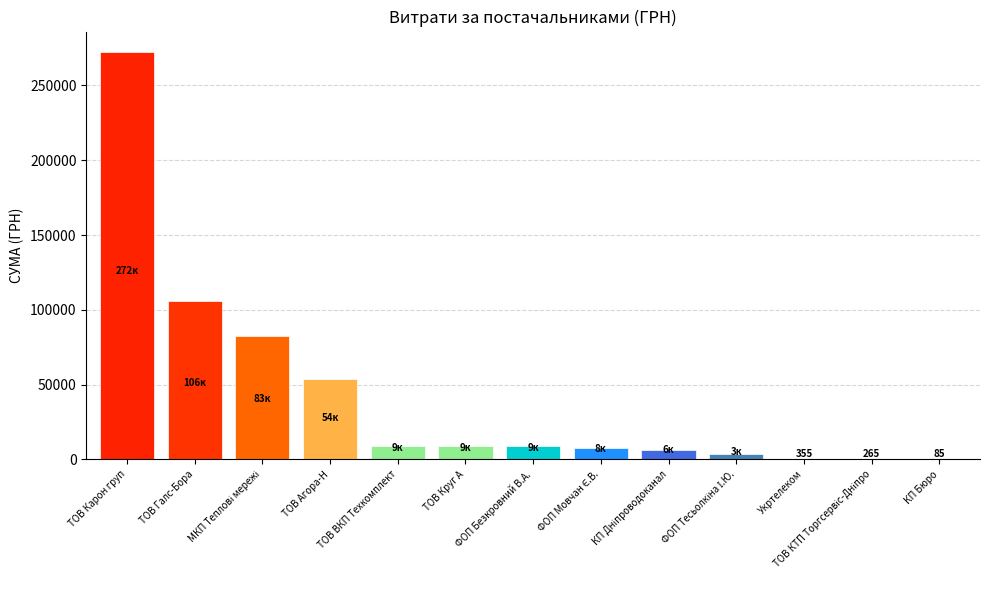

What is the sum of the values at ТОВ Агора-Н and ТОВ Карон груп?

326507.0